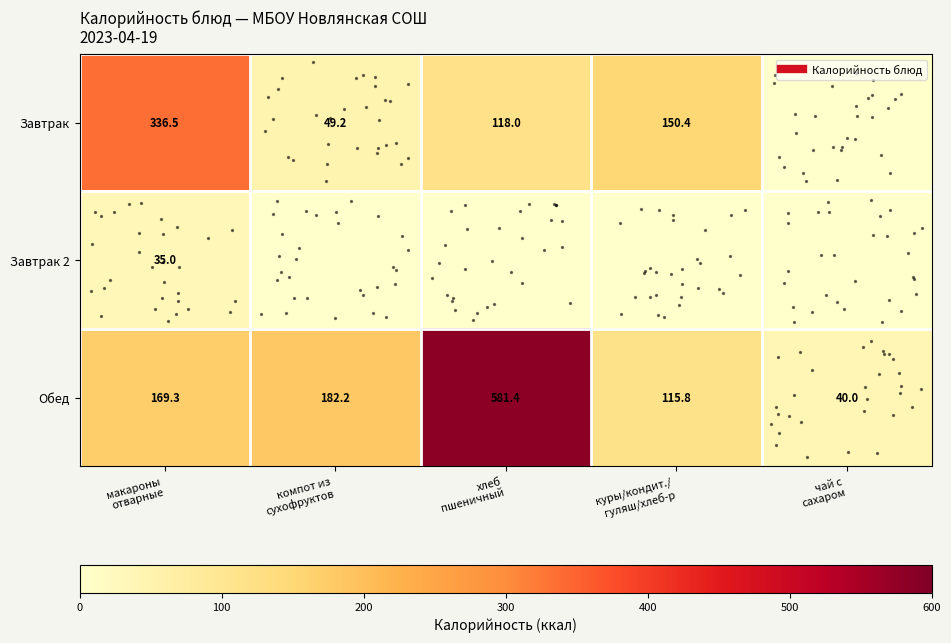

What is the sum of all Завтрак values?

654.1